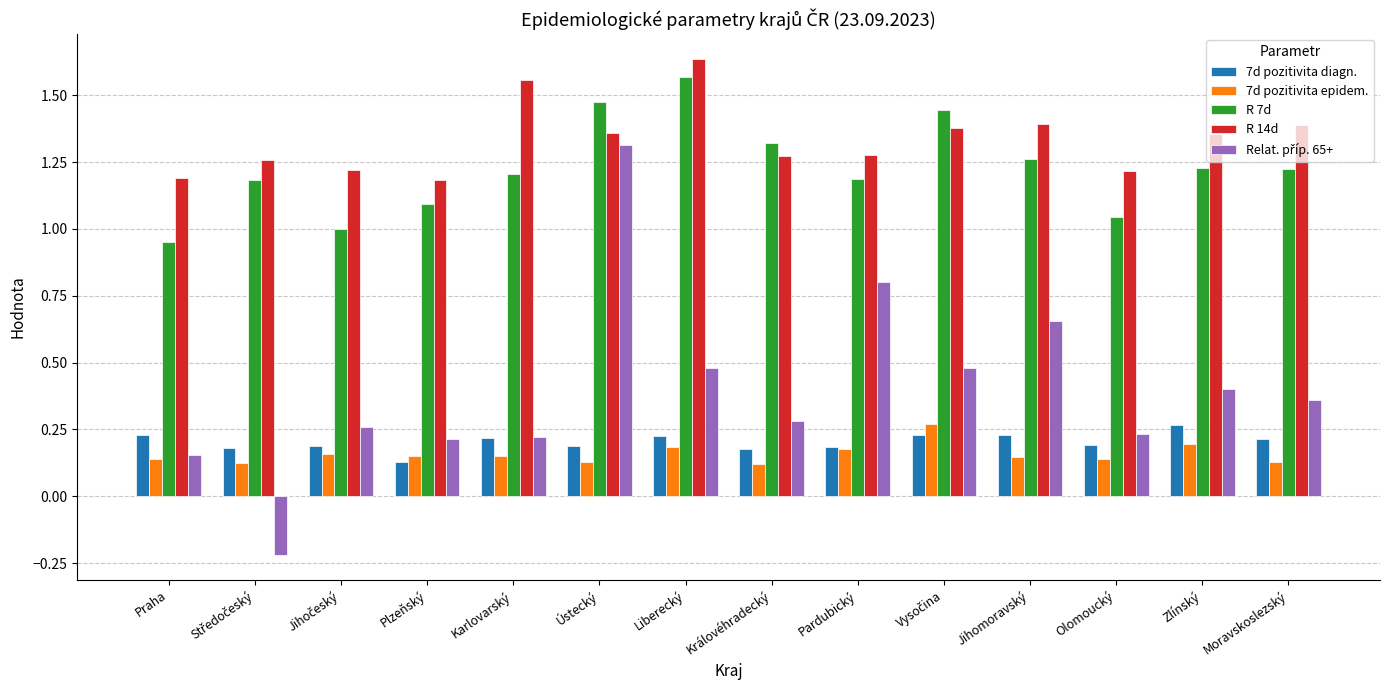

At which category is the sum across all series the highest?

Ústecký